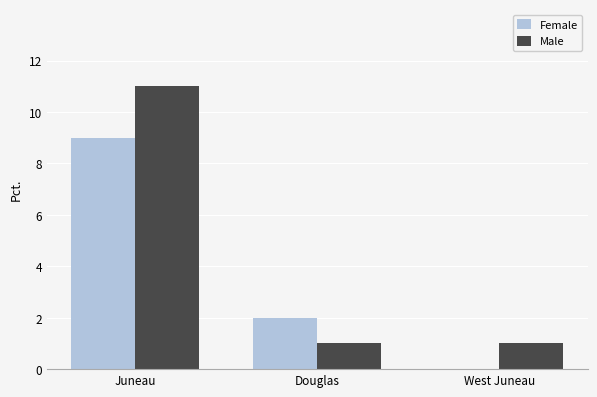

At which category is the sum across all series the highest?

Juneau